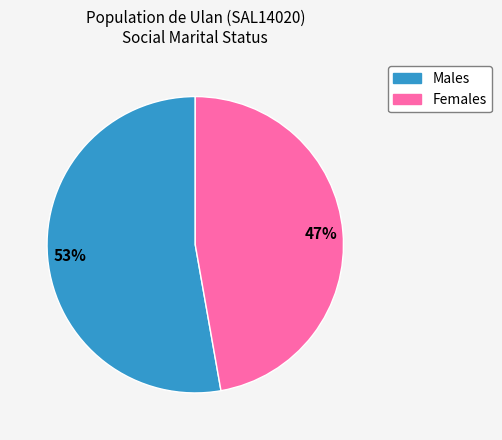

True or false: Males accounts for 62% of the total.

False